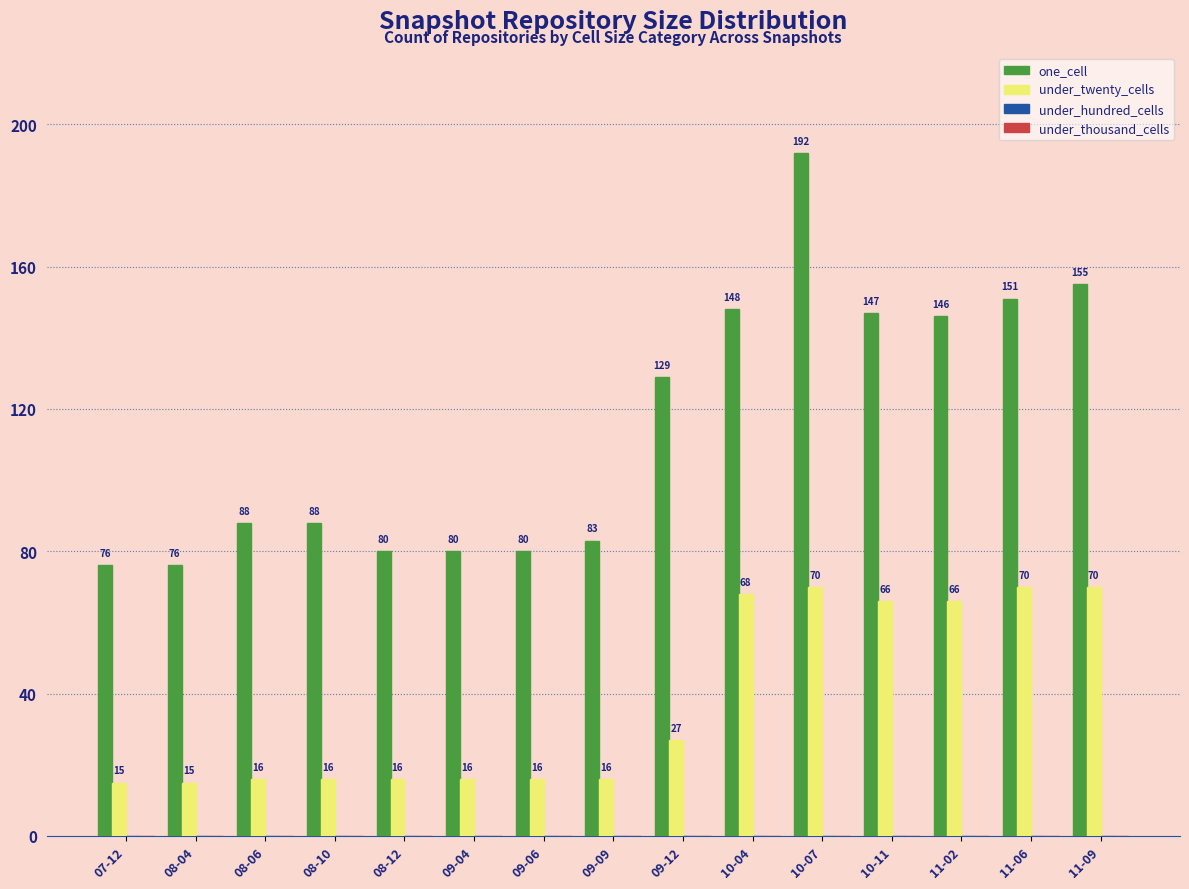

Reading left to right, extract all data points from this chart.

one_cell: 07-12=76	08-04=76	08-06=88	08-10=88	08-12=80	09-04=80	09-06=80	09-09=83	09-12=129	10-04=148	10-07=192	10-11=147	11-02=146	11-06=151	11-09=155
under_twenty_cells: 07-12=15	08-04=15	08-06=16	08-10=16	08-12=16	09-04=16	09-06=16	09-09=16	09-12=27	10-04=68	10-07=70	10-11=66	11-02=66	11-06=70	11-09=70